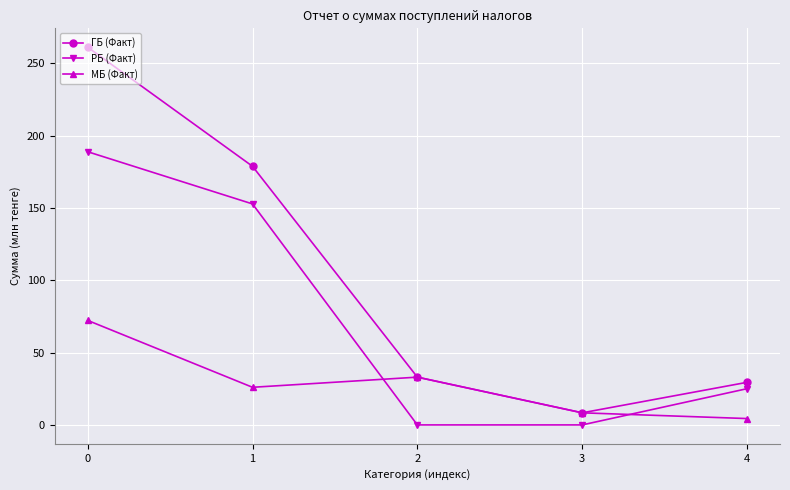

Is it true that РБ (Факт) equals 0.0 at 3?

True